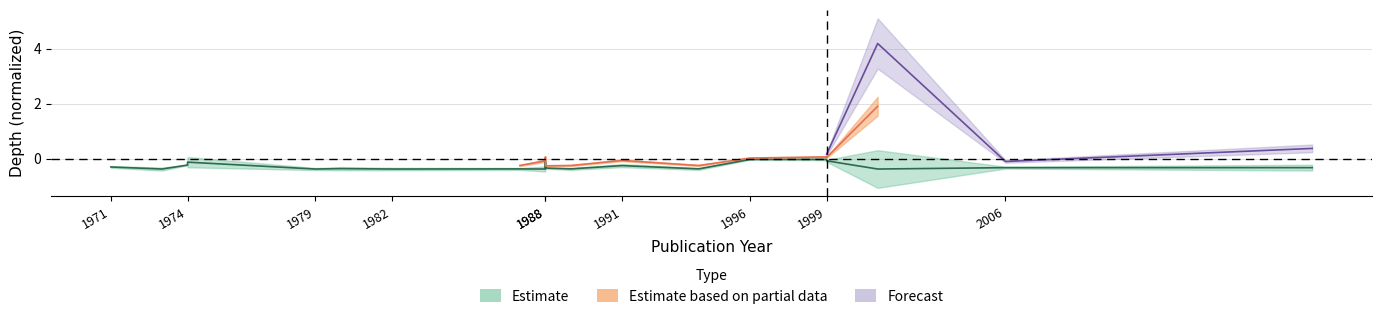

The chart shows a value of -0.0 at 1996. True or false?

False